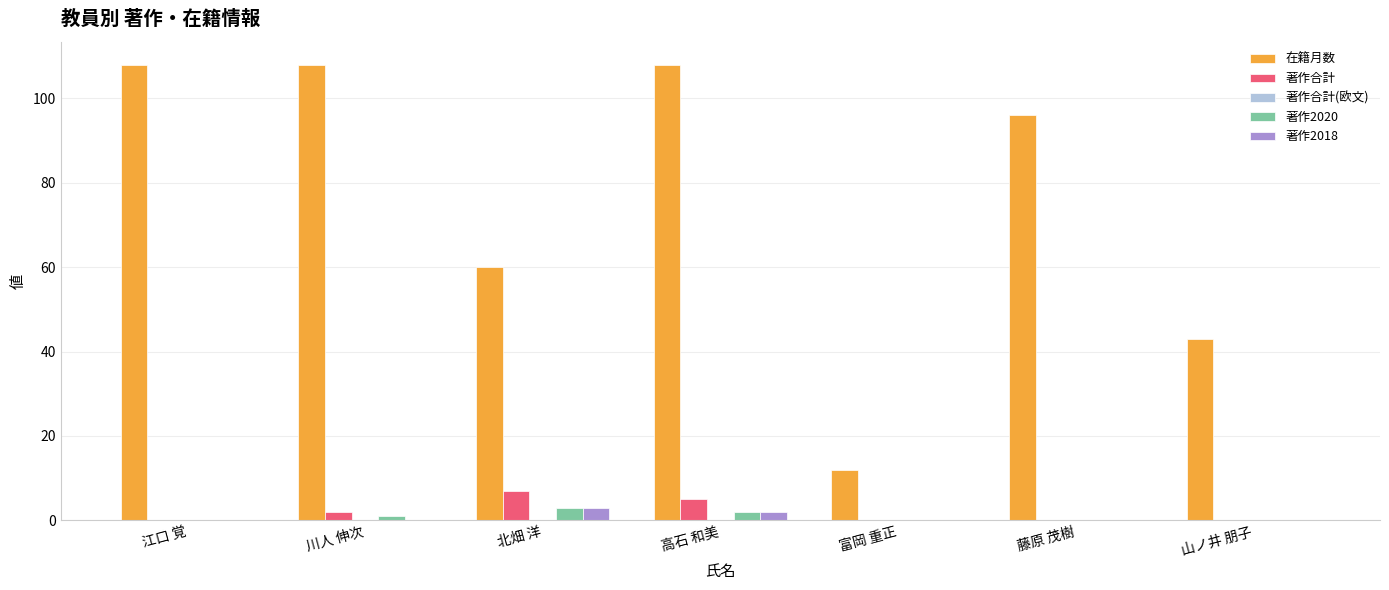

At which label is 著作合計 closest to 3?

川人 伸次